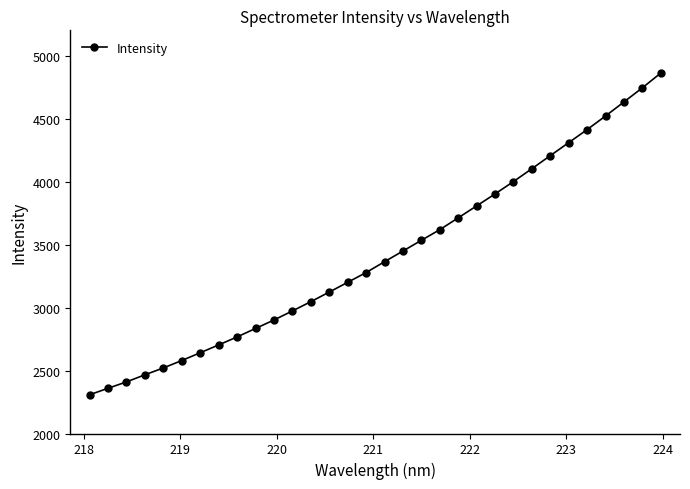

What is the difference between the second highest and second lowest values?

2384.6